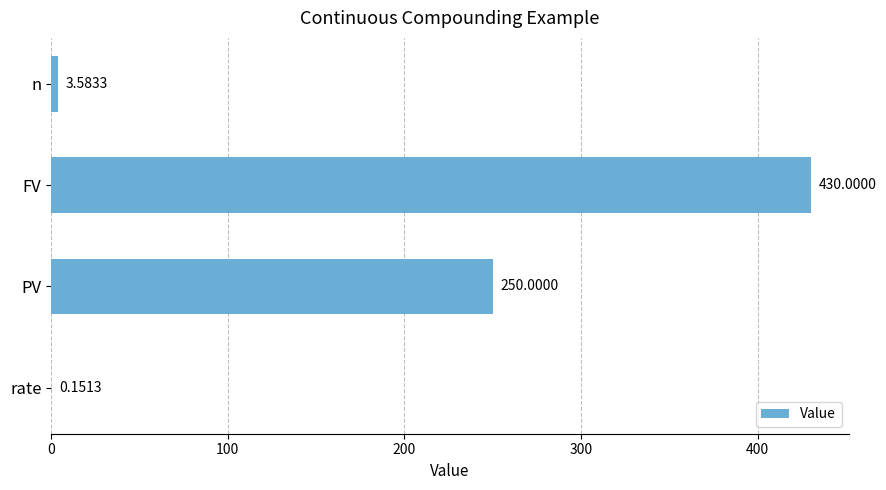

Are the bars horizontal?

Yes